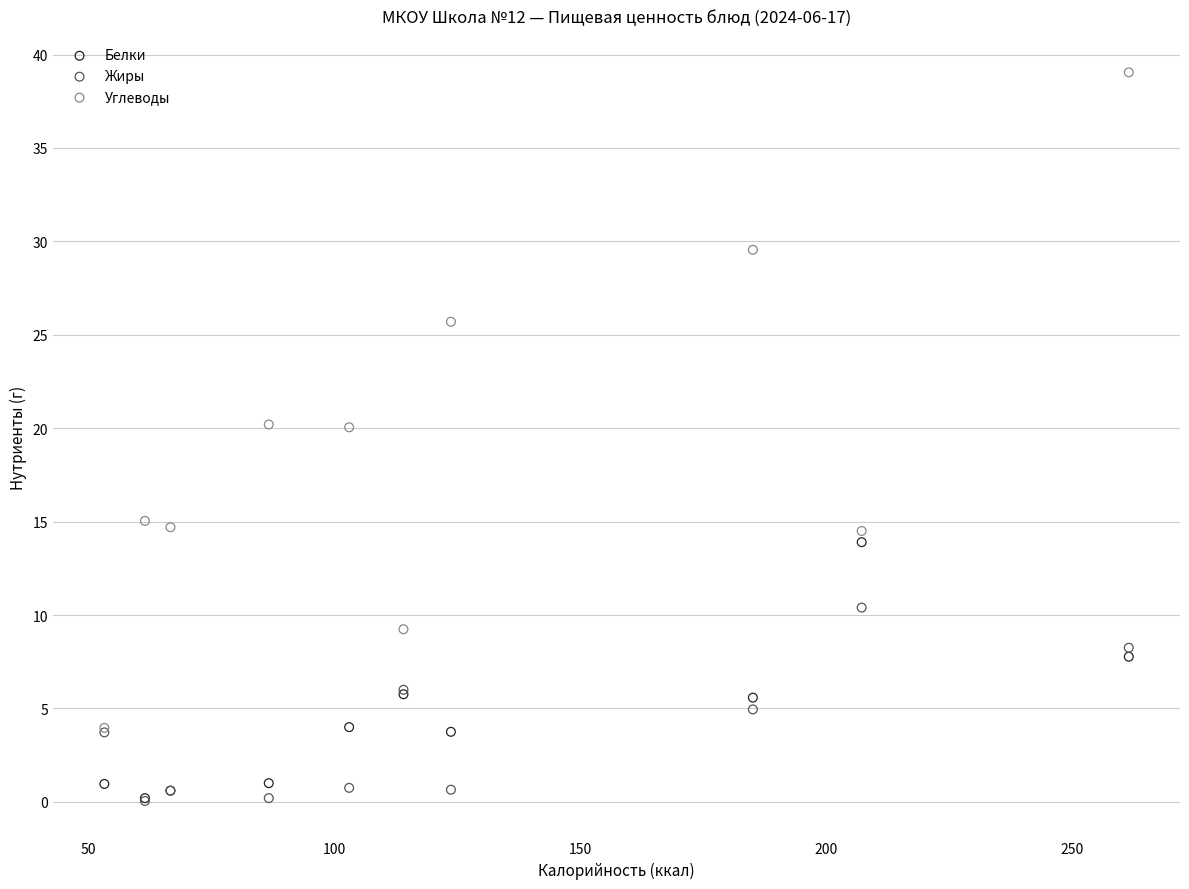

Which series has the largest Y range (max minus min)?

Углеводы